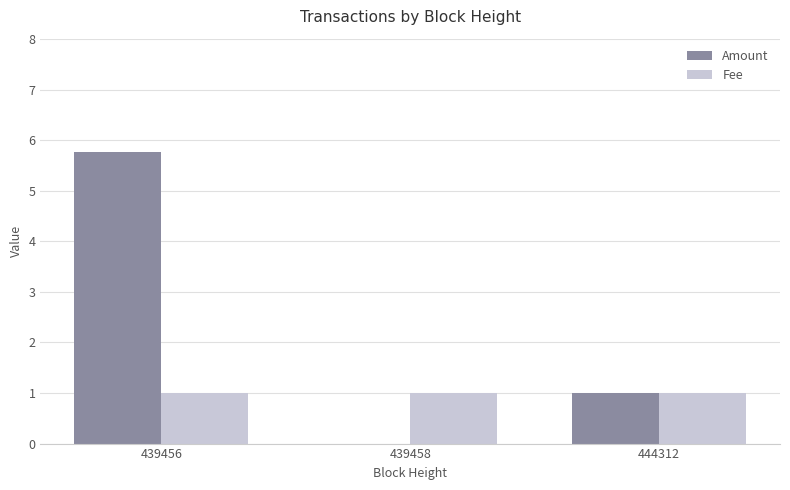

What is the sum of the Amount values at 439458 and 444312?

1.0